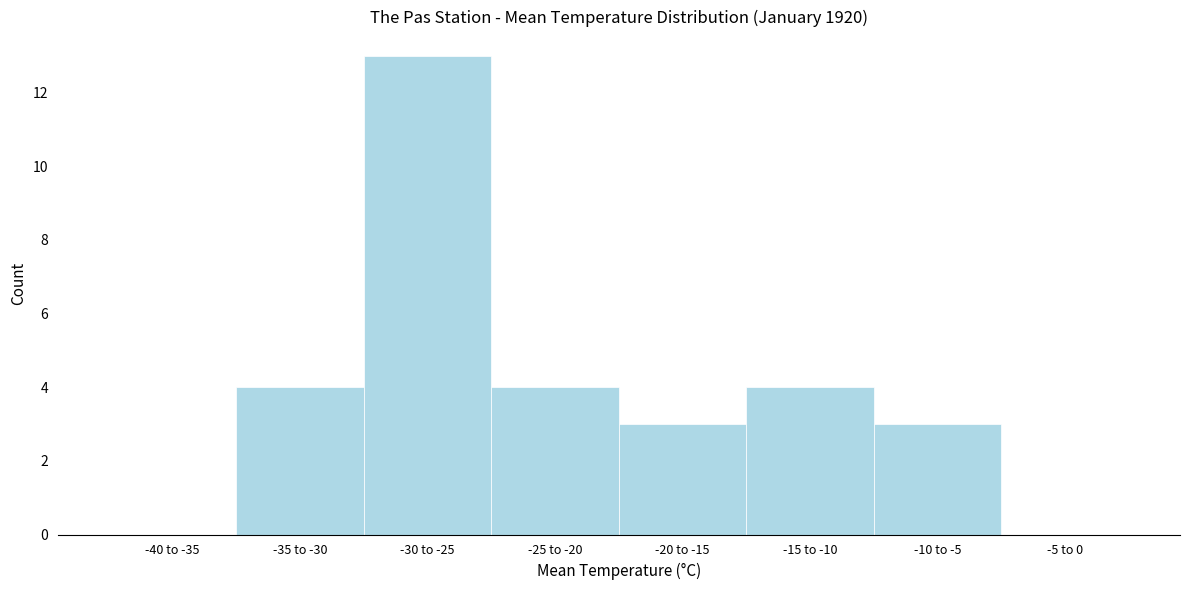

Reading left to right, transcribe all the data shown in this chart.

-40 to -35=0	-35 to -30=4	-30 to -25=13	-25 to -20=4	-20 to -15=3	-15 to -10=4	-10 to -5=3	-5 to 0=0